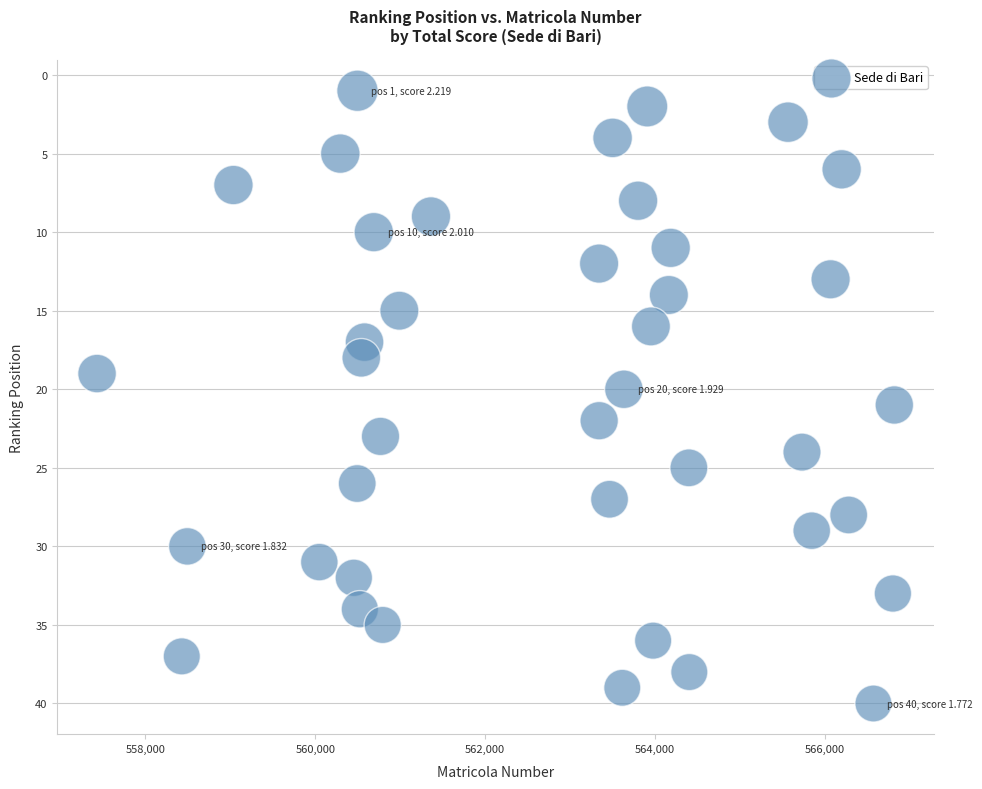

What is the range of Y values (max minus min)?

39